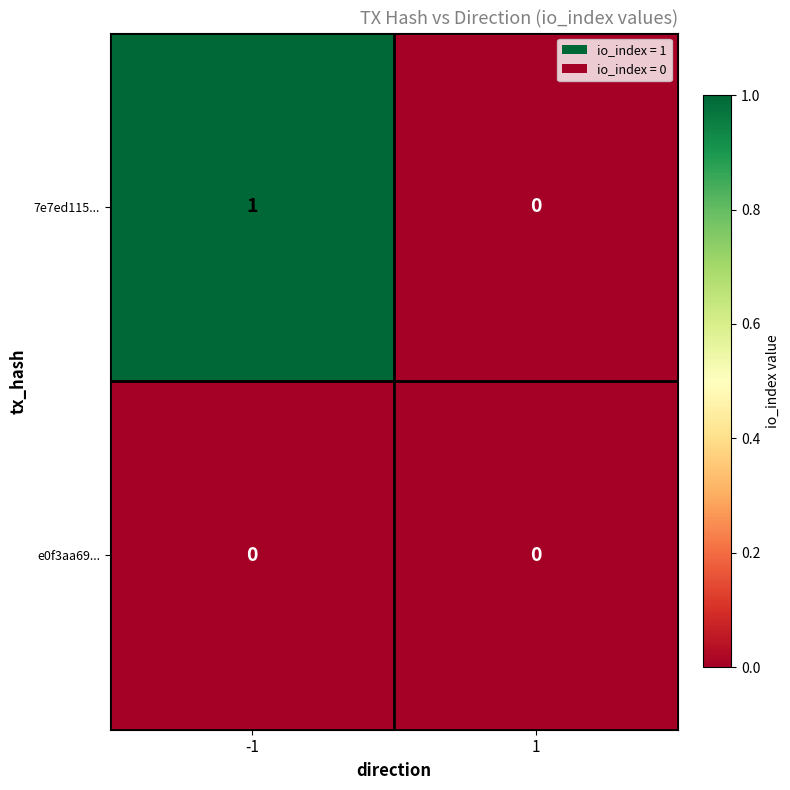

The e0f3aa69... series shows 0 at -1. True or false?

True